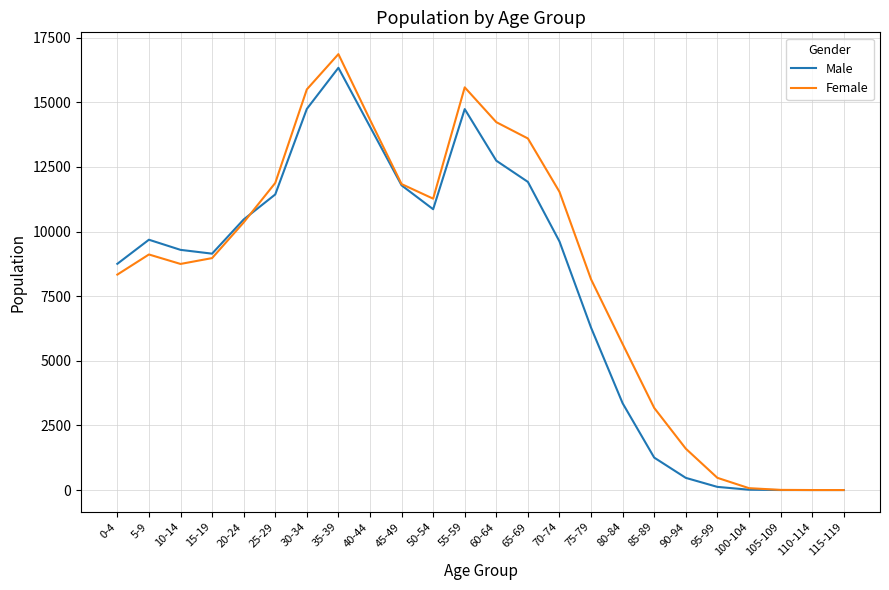

Which category has the highest value in the Female series?

35-39